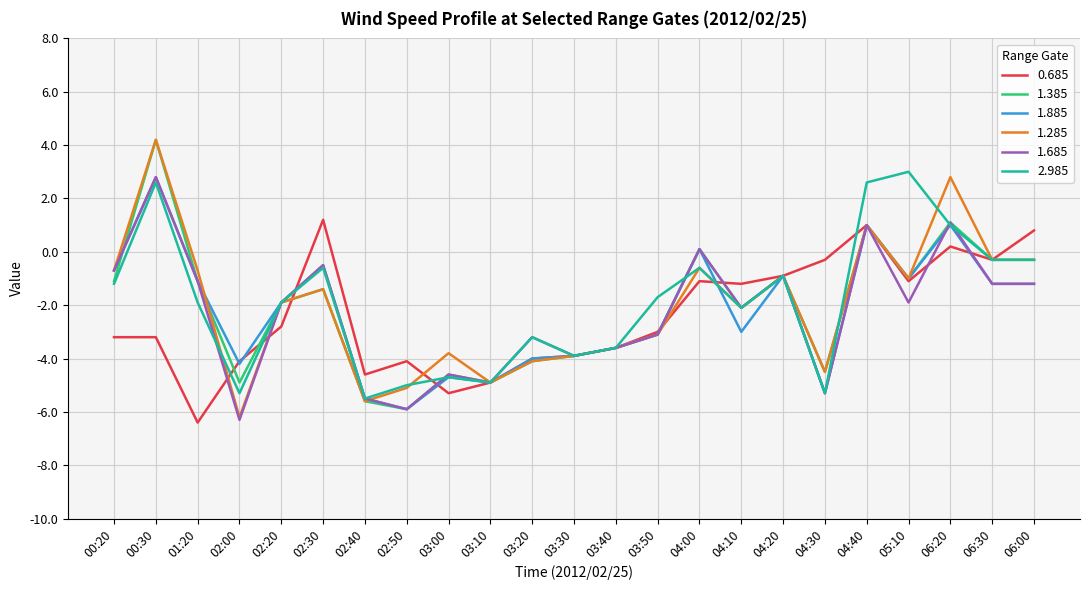

At which label does 1.385 first exceed -1?

00:30